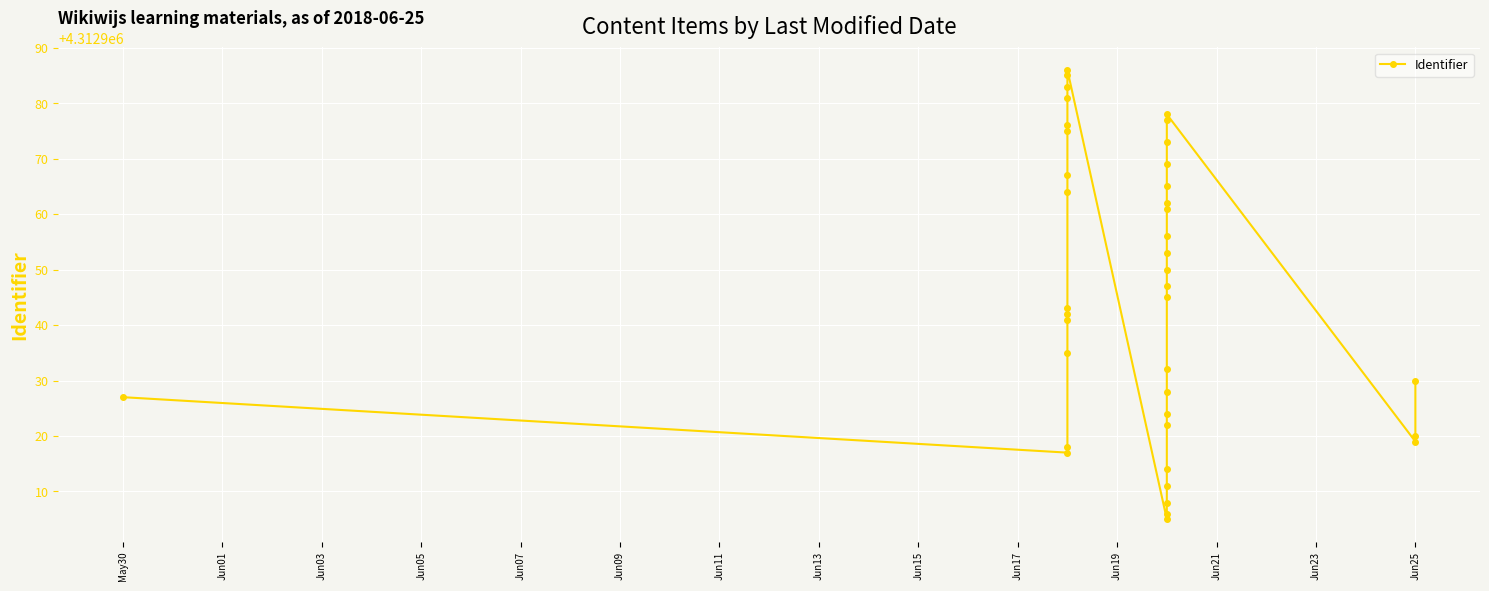

How many series are shown in this chart?

1